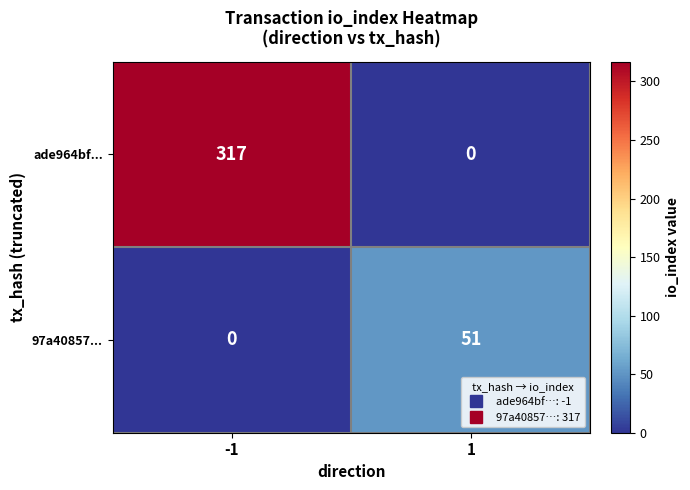

What is the total value across all series at 1?

51